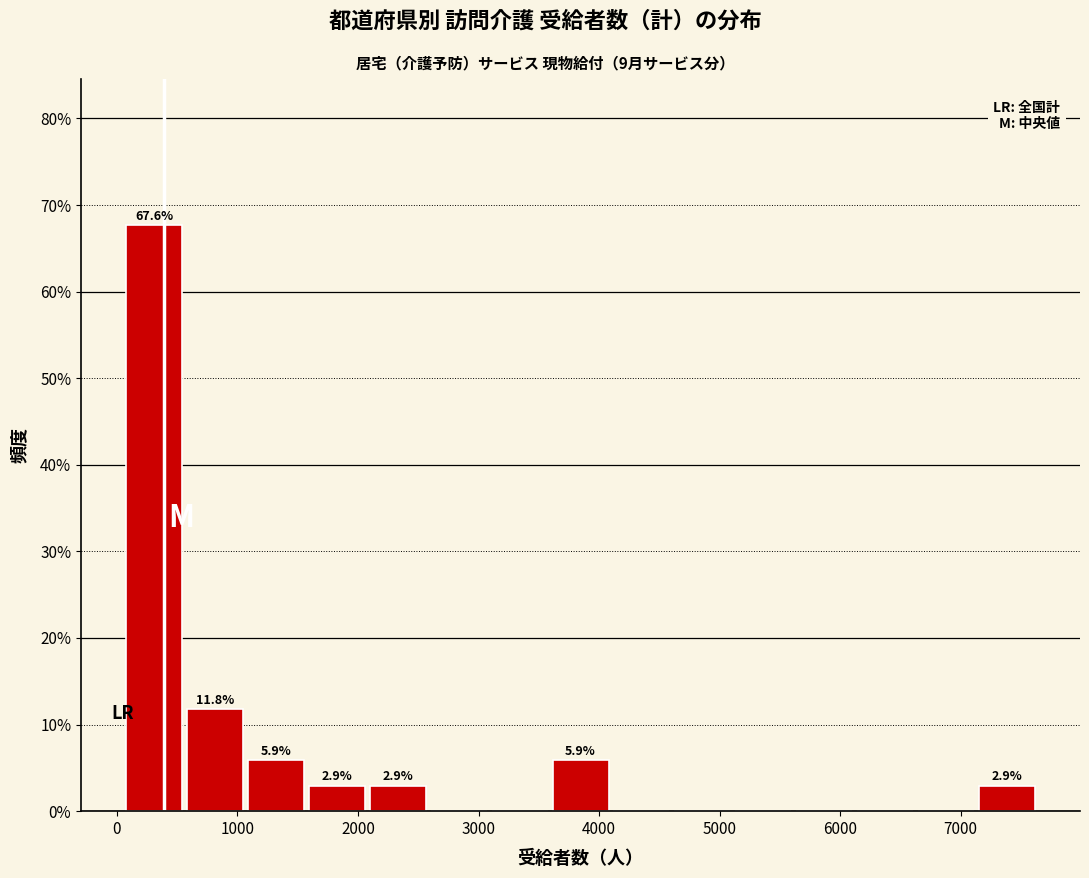

Which range on the x-axis has the tallest bar?

100 to 600